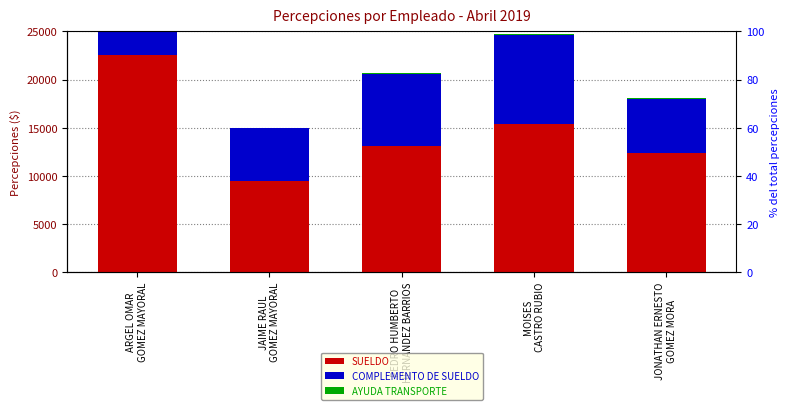

What is the sum of all COMPLEMENTO DE SUELDO values?

38542.2